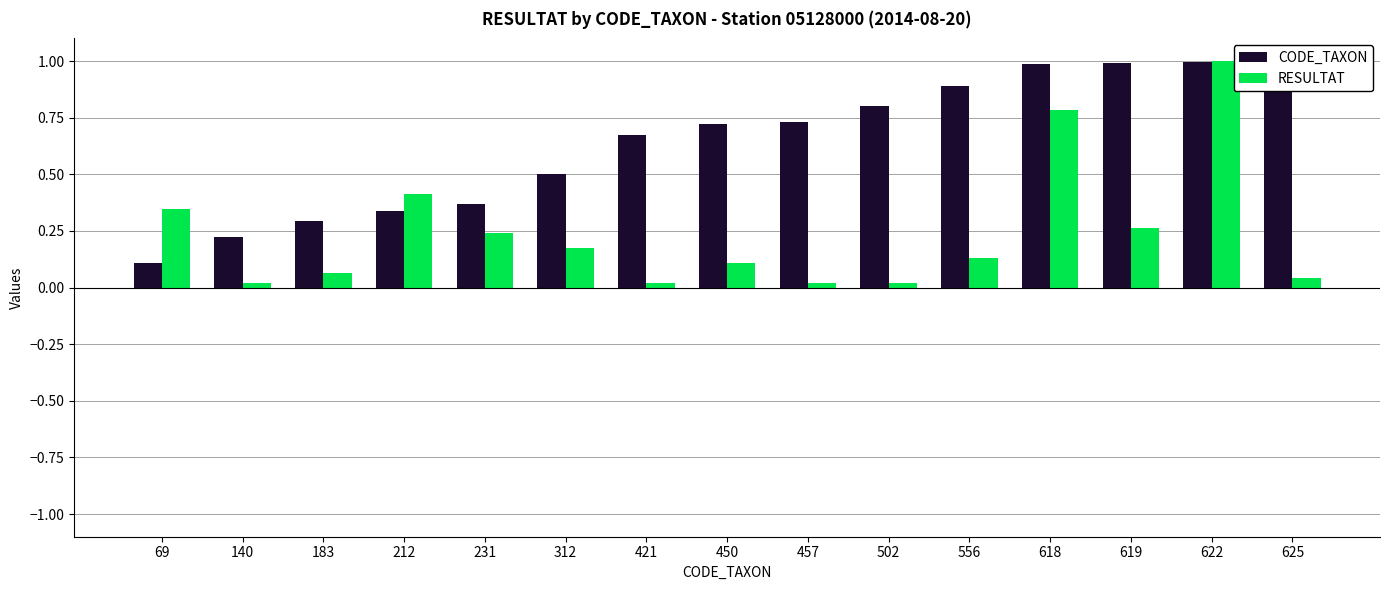

Is it true that CODE_TAXON equals 0.3 at 312?

False